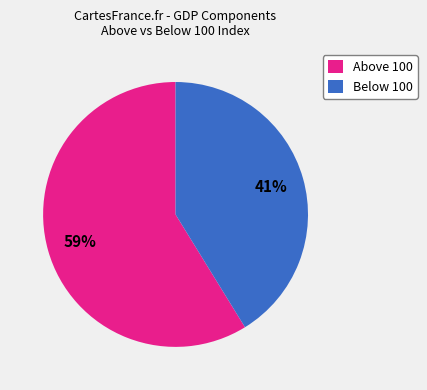

To the nearest percent, what percentage of the pie is Below 100?

41%